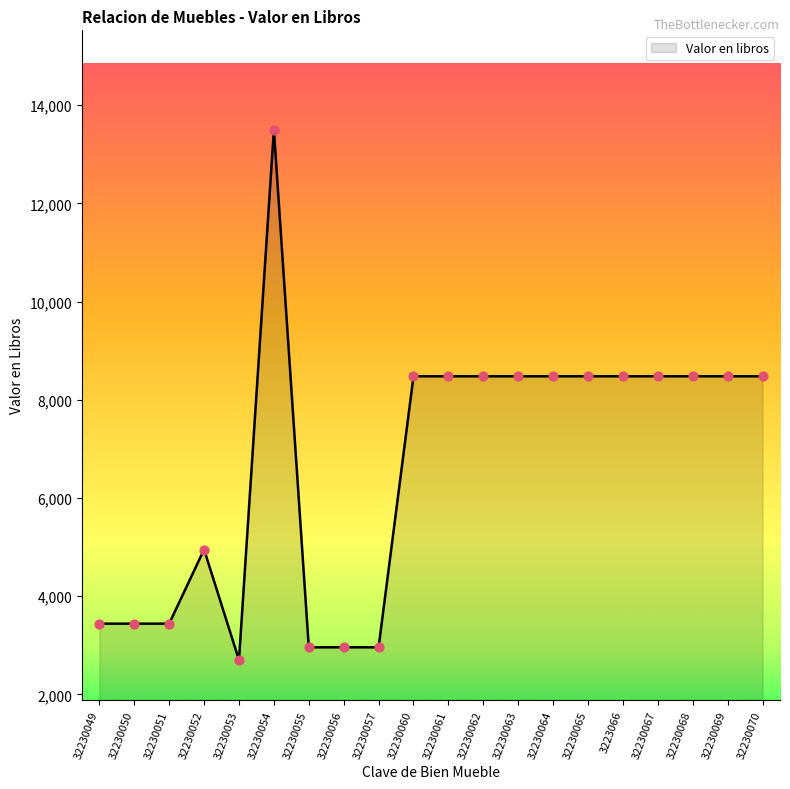

What is the ratio of the value at 3223066 to the value at 32230053?

3.1